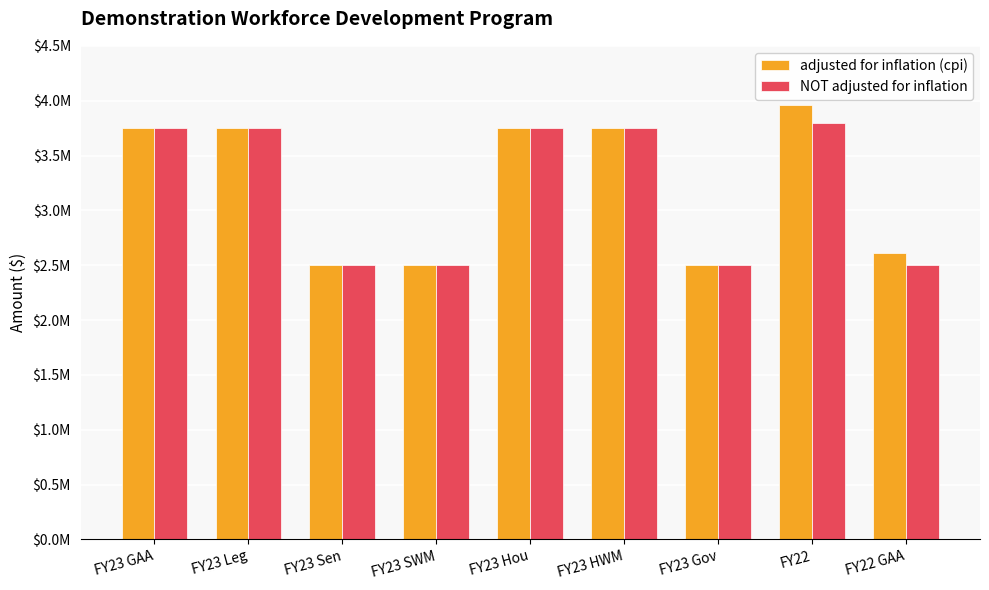

The value of NOT adjusted for inflation at FY22 GAA is 595691. True or false?

False